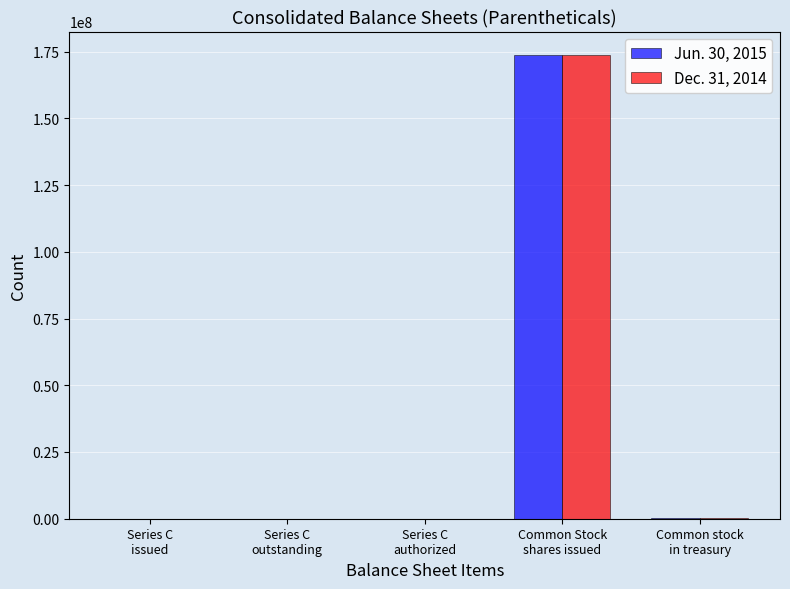

What is the maximum value shown in the chart?

173827314